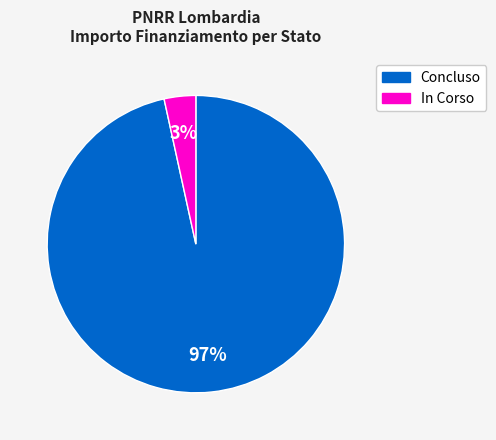

How many segments does this pie chart have?

2